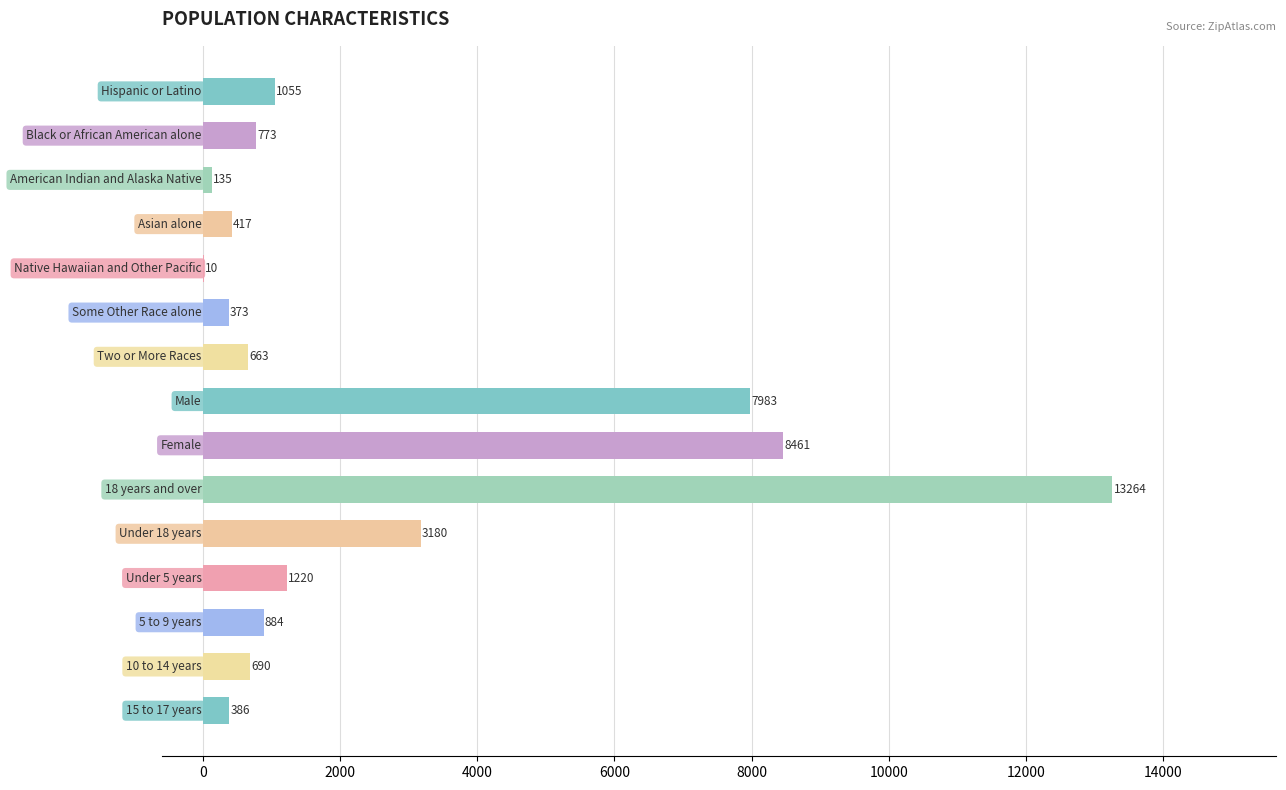

What is the maximum value shown in the chart?

13264